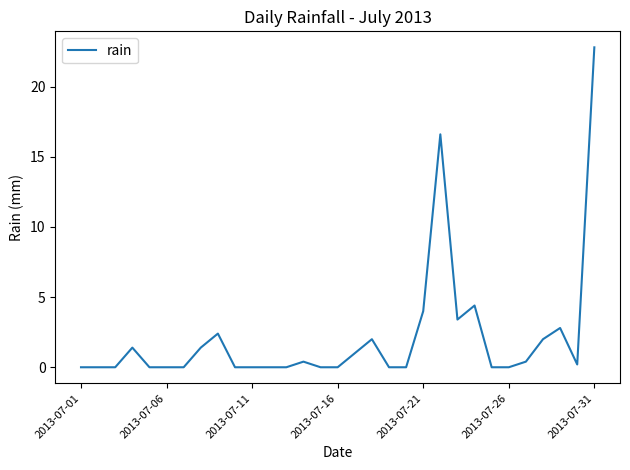

What is the greatest value displayed?

22.8